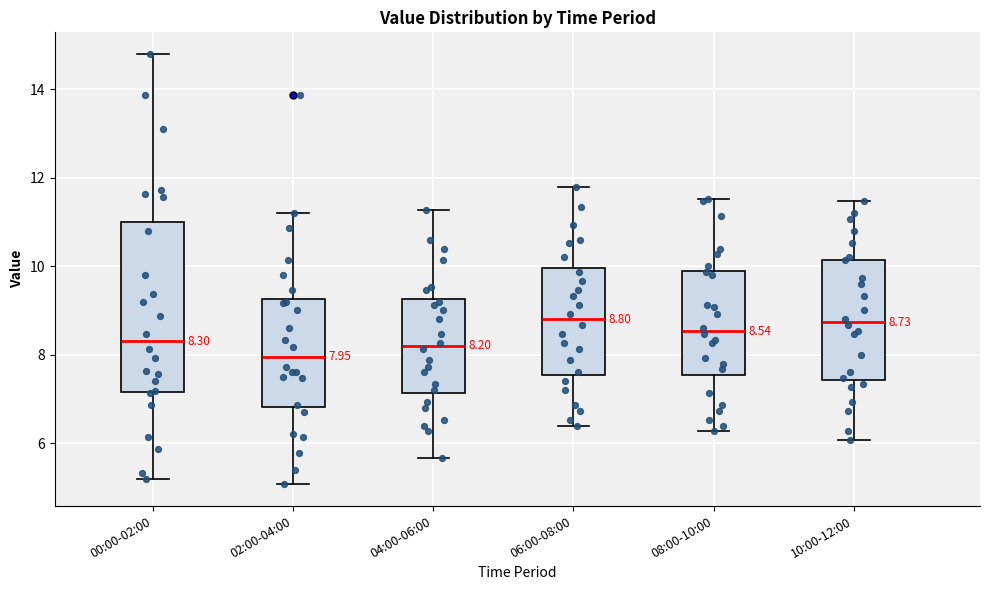

Comparing the boxes themselves (not the whiskers), which one is the tallest?

00:00-02:00